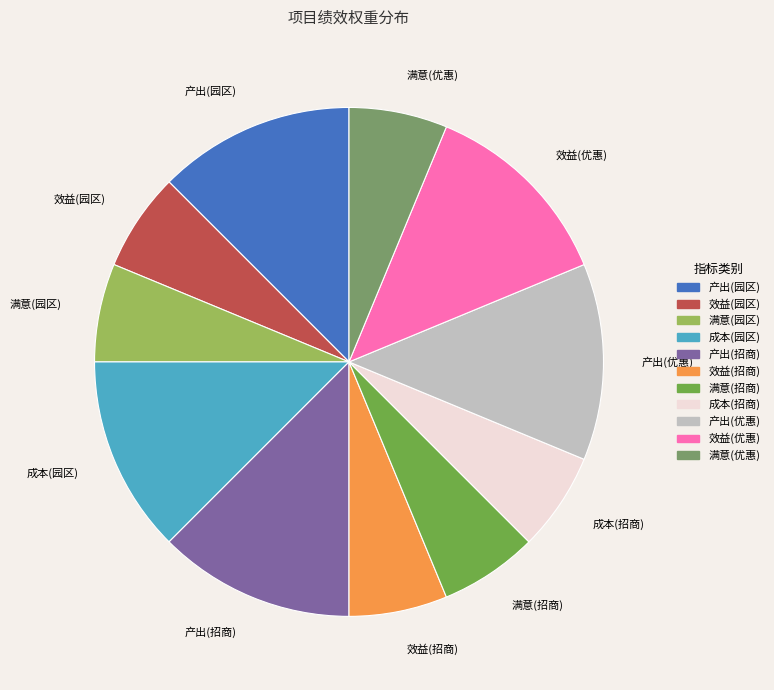

Count the number of slices in the pie.

11